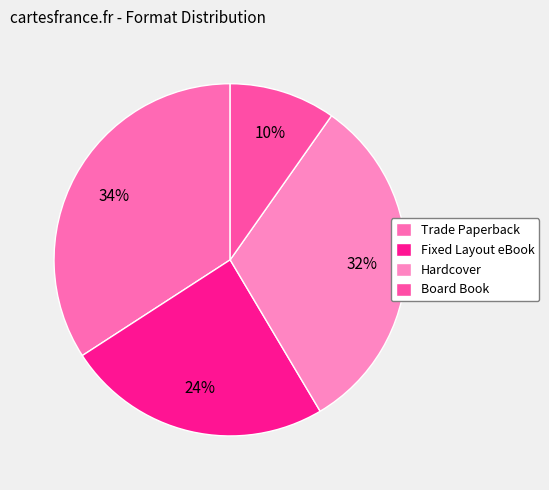

What is the smallest slice in the pie chart?

Board Book